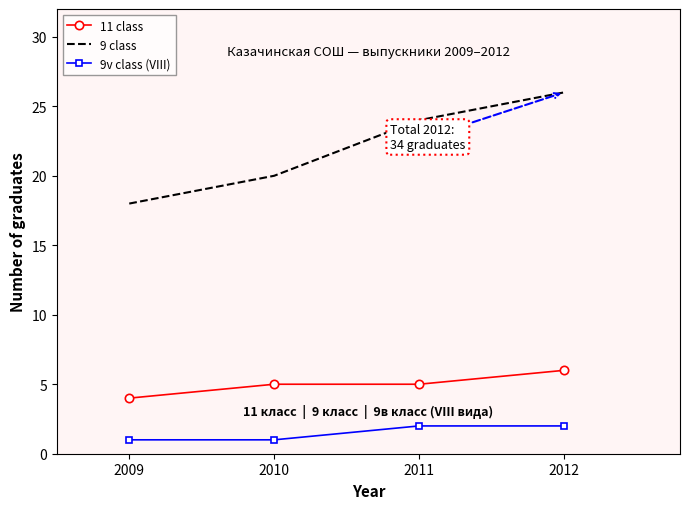

The value of 9v class (VIII) at 2011 is 0. True or false?

False